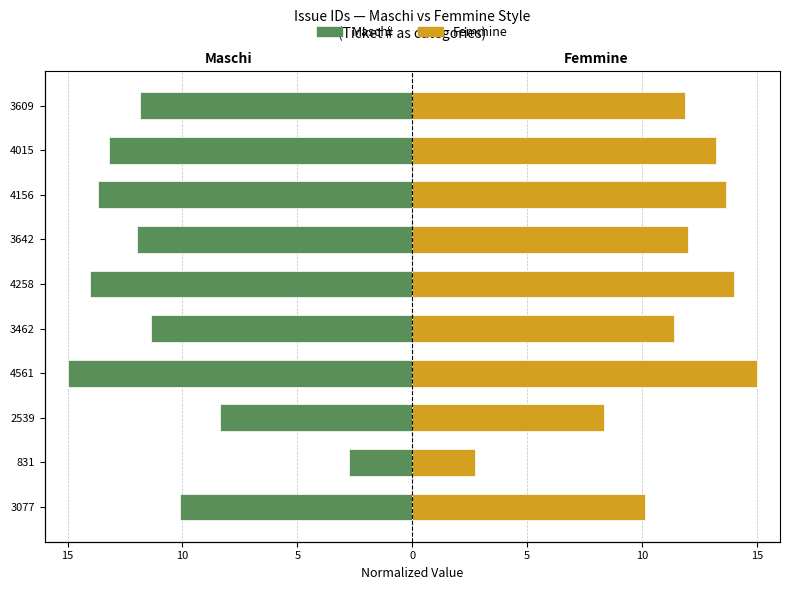

What are all the series names shown in the legend?

Maschi, Femmine